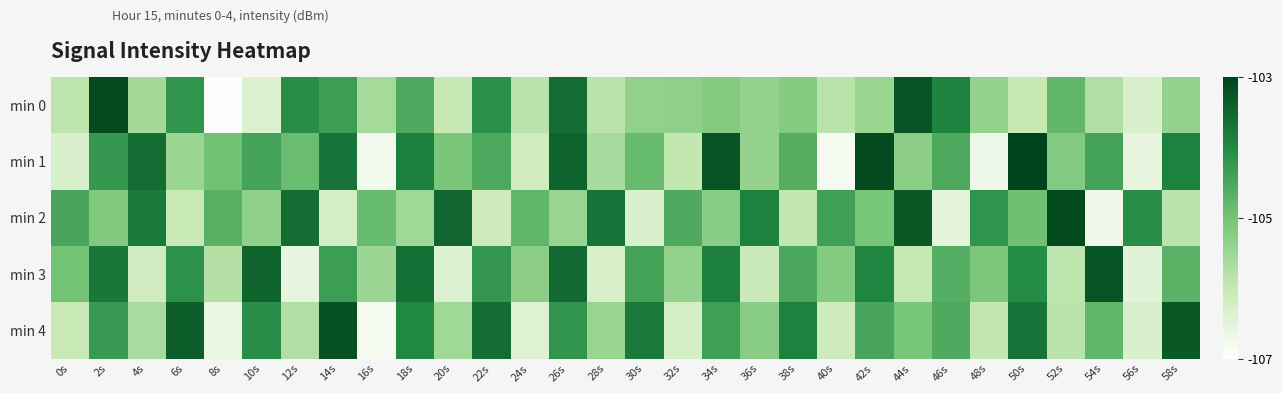

What is the total value across all series at 56s?

-530.1